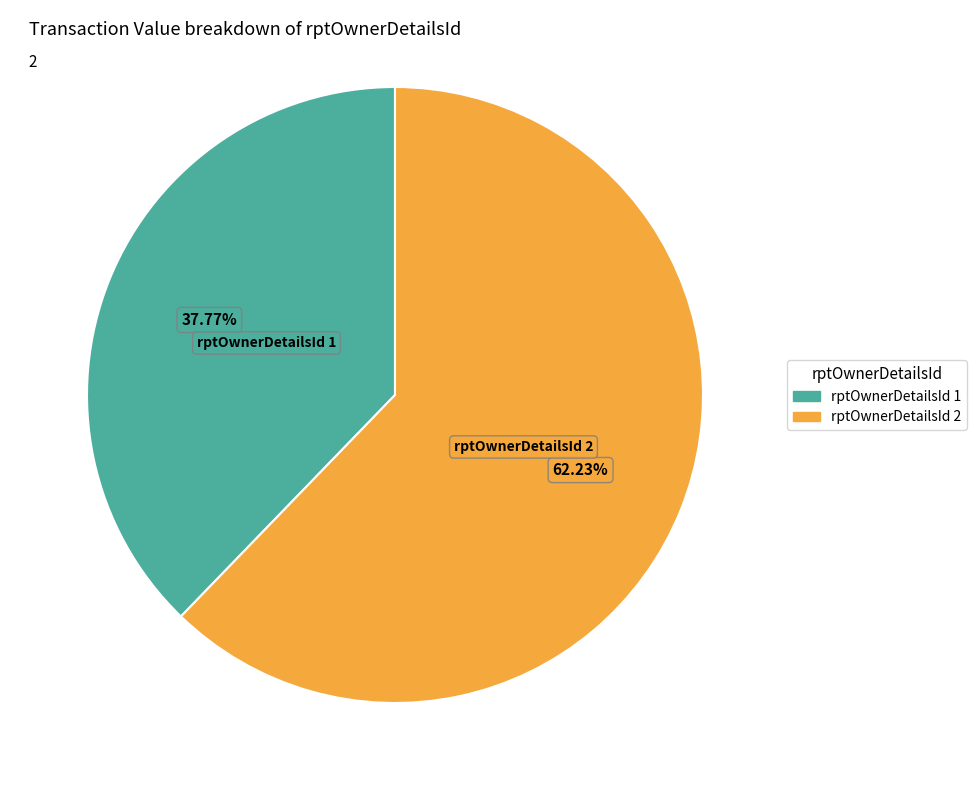

Is there any slice that represents more than half of the pie?

Yes